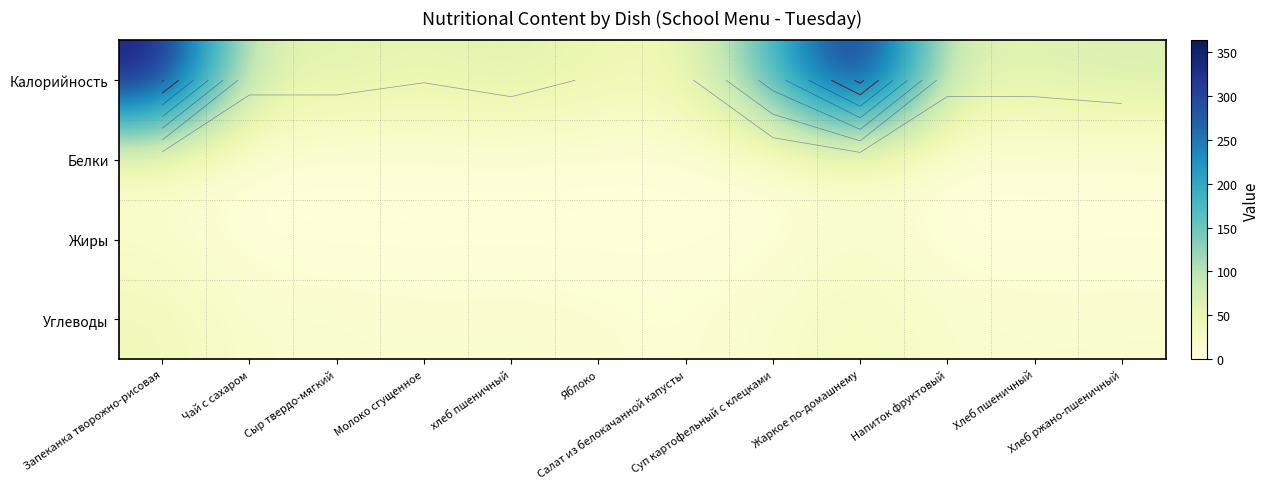

Which series has the largest range (max minus min)?

Калорийность